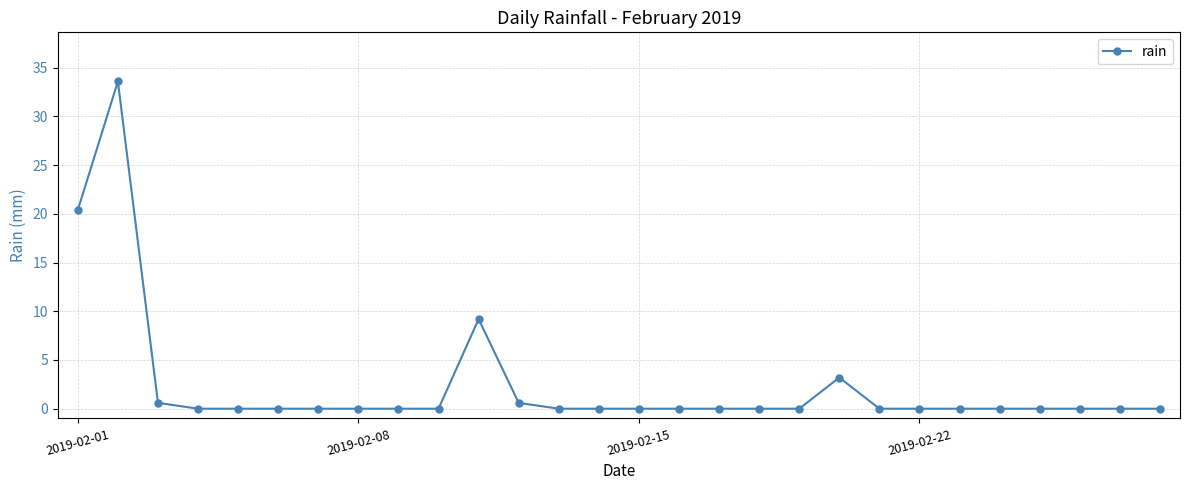

Reading left to right, what are all the values shown in this chart?

20.4	33.6	0.6	0.0	0.0	0.0	0.0	0.0	0.0	0.0	9.2	0.6	0.0	0.0	0.0	0.0	0.0	0.0	0.0	3.2	0.0	0.0	0.0	0.0	0.0	0.0	0.0	0.0